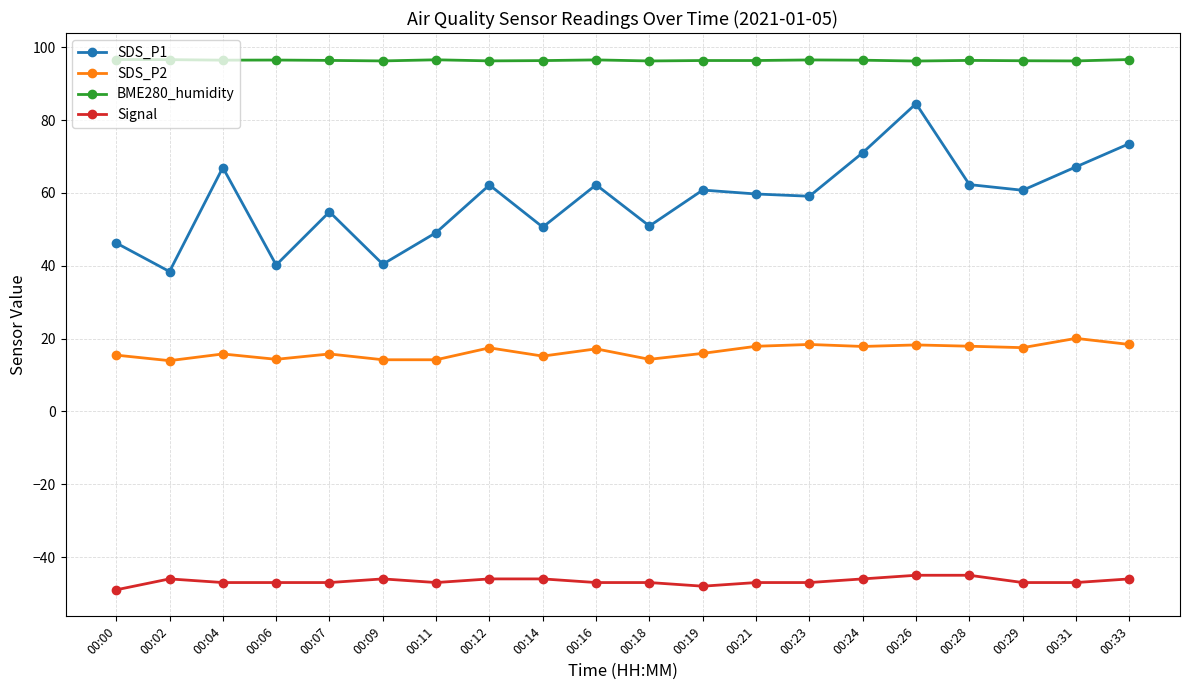

True or false: SDS_P2 and Signal intersect in this chart.

False